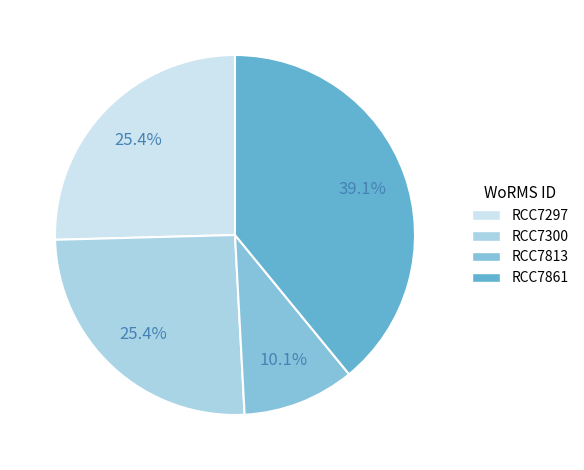

Combined, what portion of the pie is RCC7297 and RCC7861?

64.5%